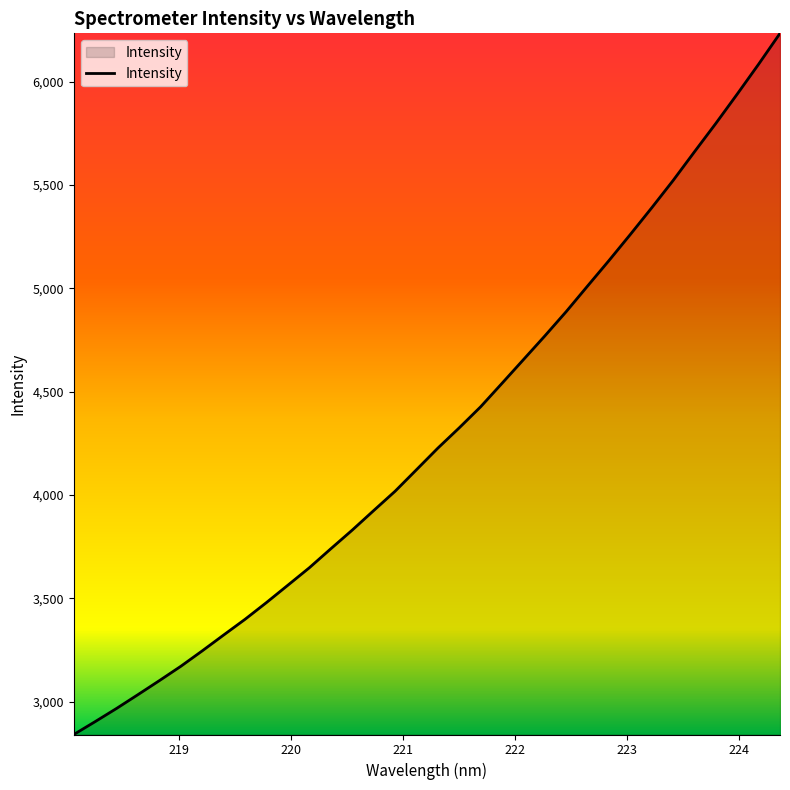

What is the greatest value displayed?

6233.3